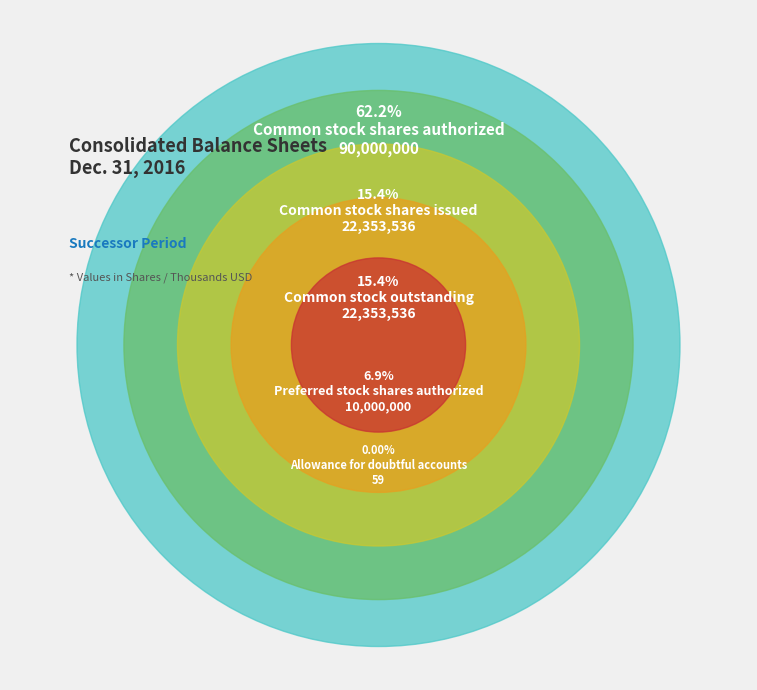

Is it true that Allowance for doubtful accounts is 0% of the pie?

True